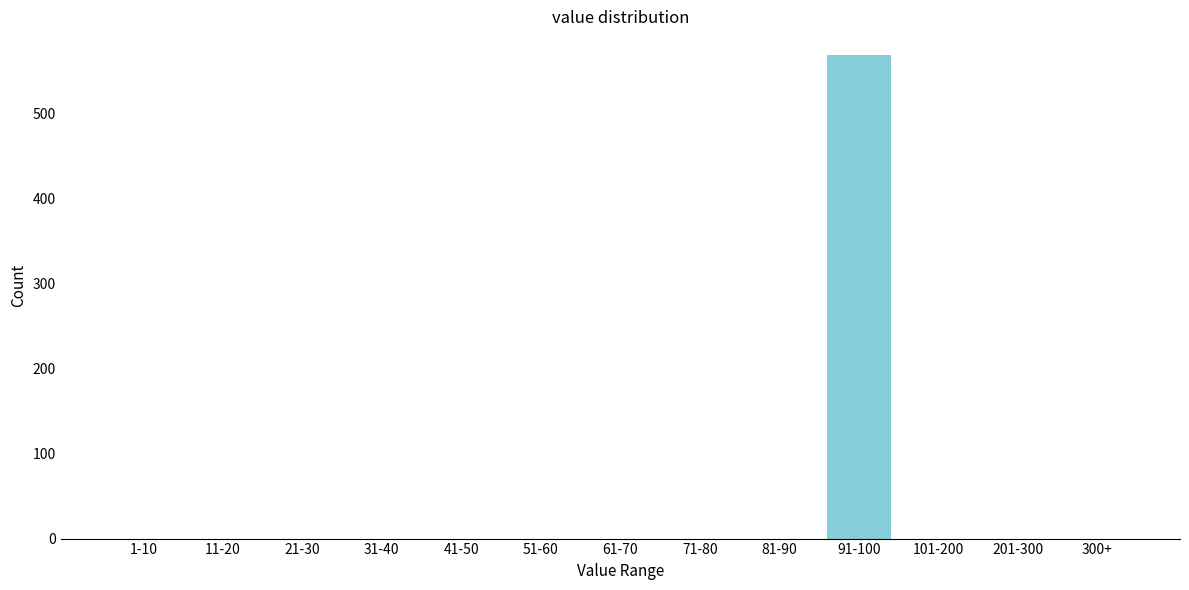

Reading left to right, transcribe all the data shown in this chart.

1-10=0	11-20=0	21-30=0	31-40=0	41-50=0	51-60=0	61-70=0	71-80=0	81-90=0	91-100=568	101-200=0	201-300=0	300+=0